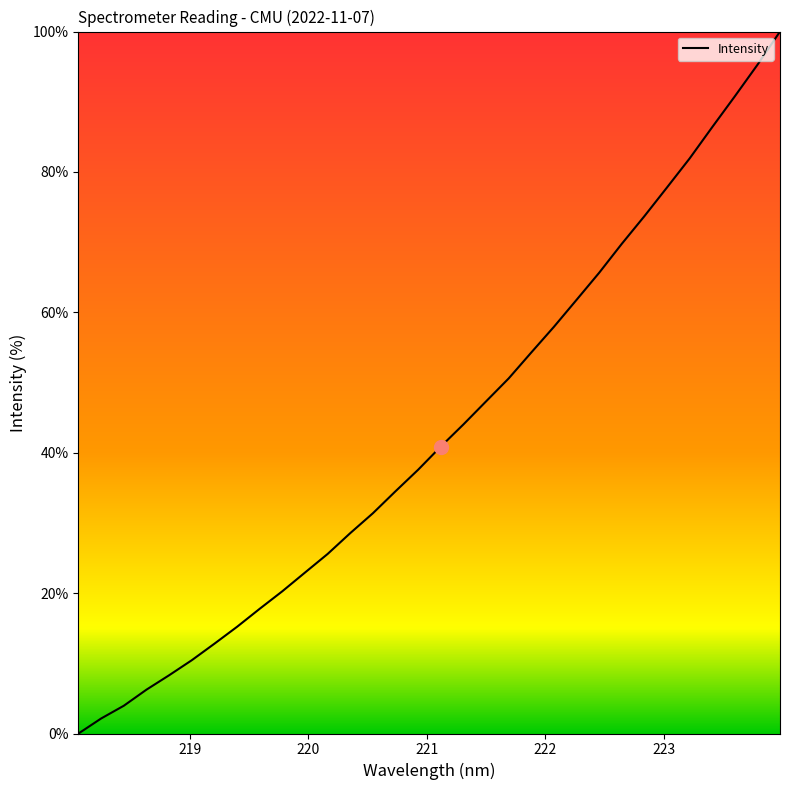

What is the maximum value shown in the chart?

100.0